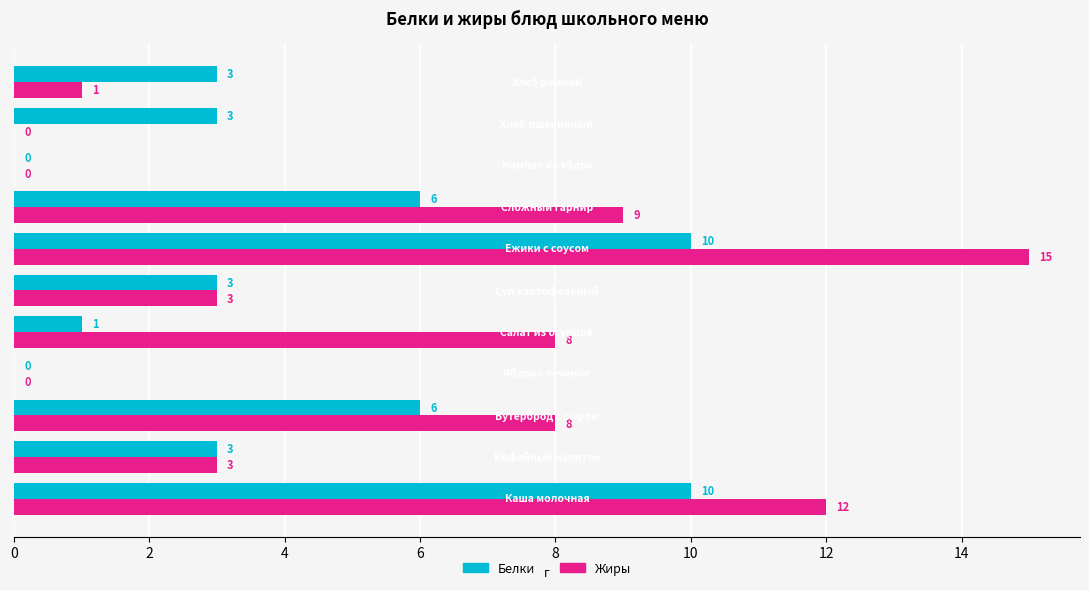

Which series has the widest spread of values?

Жиры